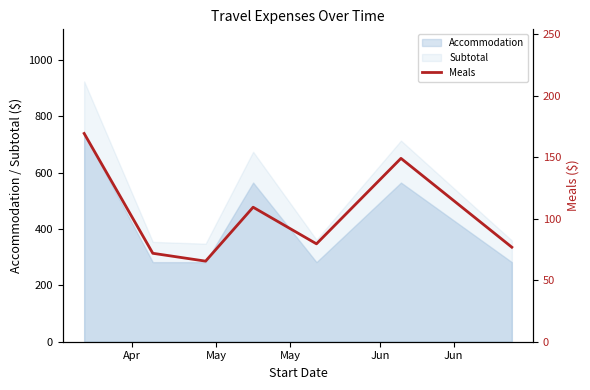

What is the difference between the second highest and second lowest values?

77.2